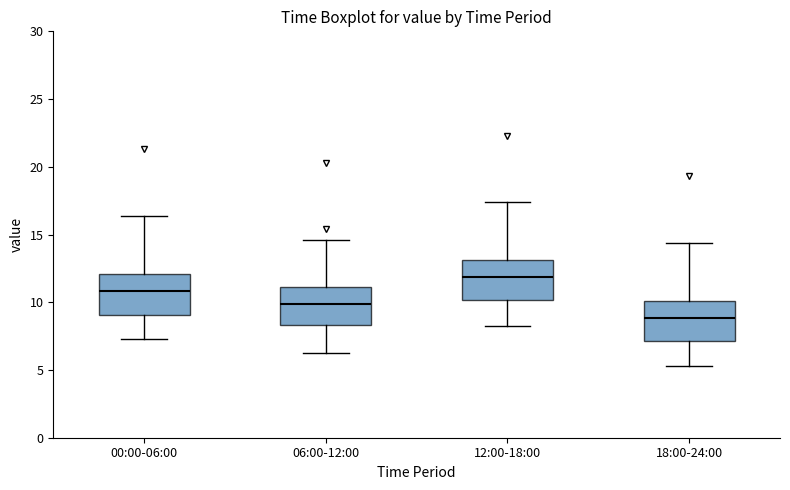

Reading left to right, read every box against the y-axis: the position of its median line, the range the box covers, and the ends of its whiskers. The values are not printed on the chart, so give them approximately, as read against the axis.

00:00-06:00: median 11.0, box 9.0 to 12.0, whiskers 7.5 to 16.5
06:00-12:00: median 10.0, box 8.5 to 11.0, whiskers 6.5 to 14.5
12:00-18:00: median 12.0, box 10.0 to 13.0, whiskers 8.5 to 17.5
18:00-24:00: median 9.0, box 7.0 to 10.0, whiskers 5.5 to 14.5